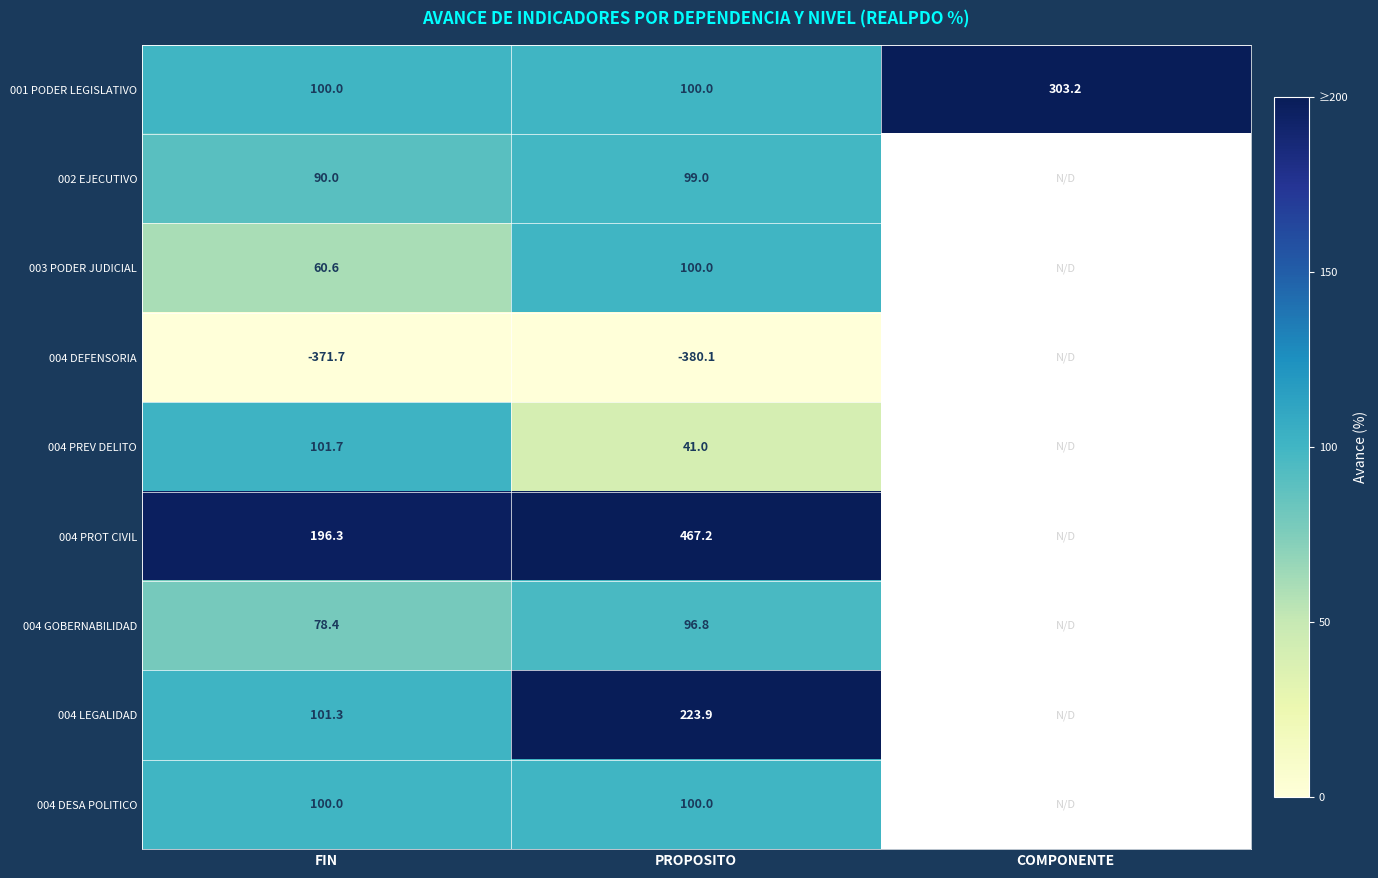

What is the total value across all series at FIN?

456.6